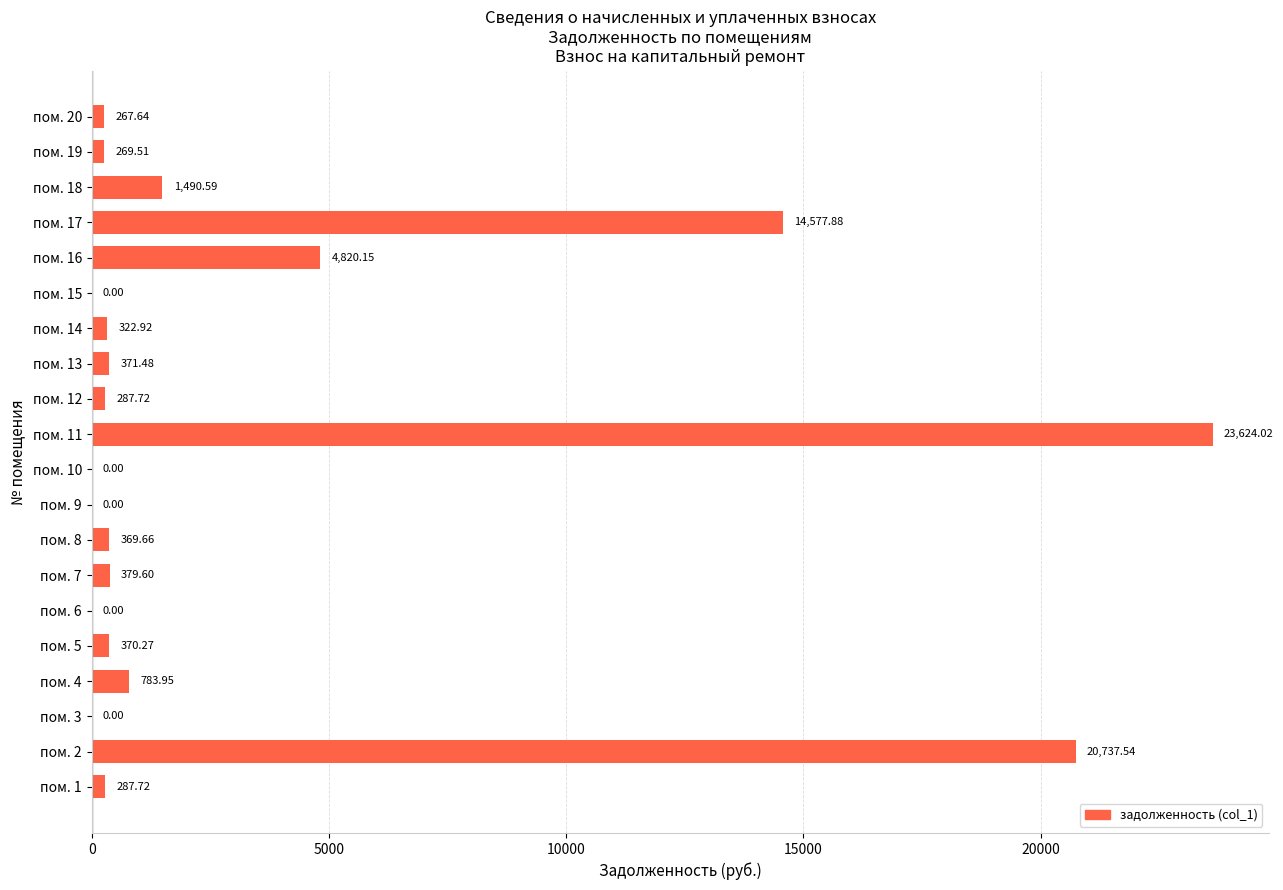

What is the sum of the values at пом. 15 and пом. 11?

23624.0